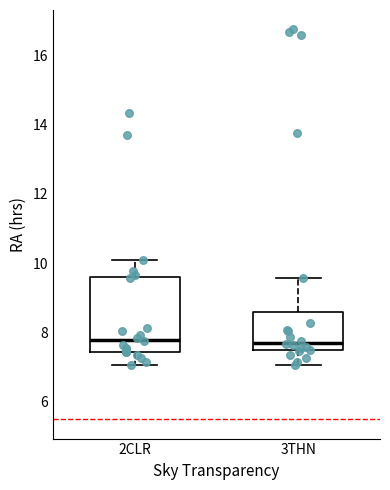

Comparing the boxes themselves (not the whiskers), which one is the tallest?

2CLR